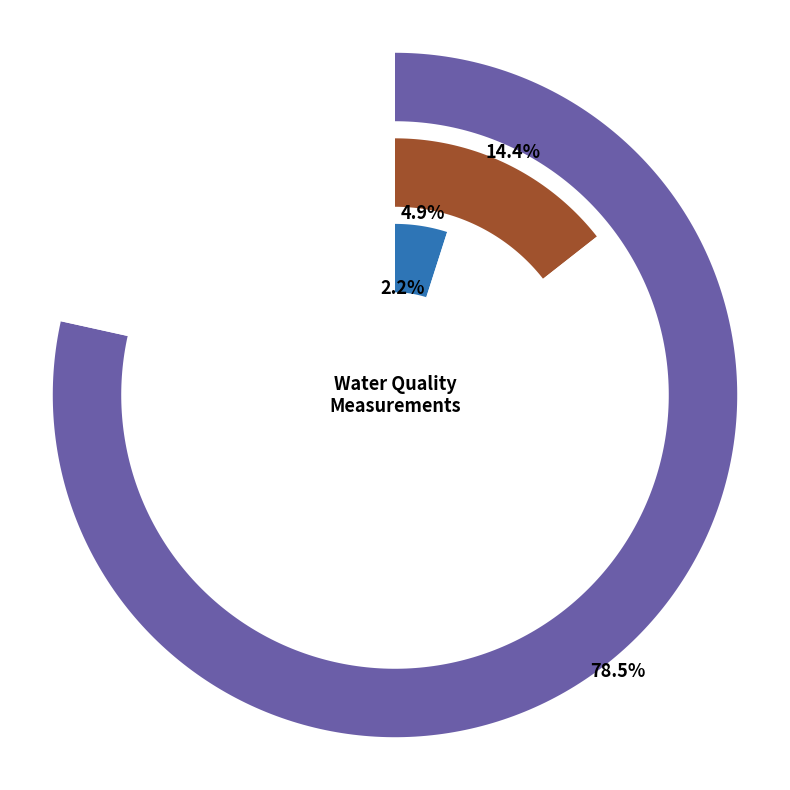

What percentage do Temp Water and Cond @ 25C together represent?

79.4%